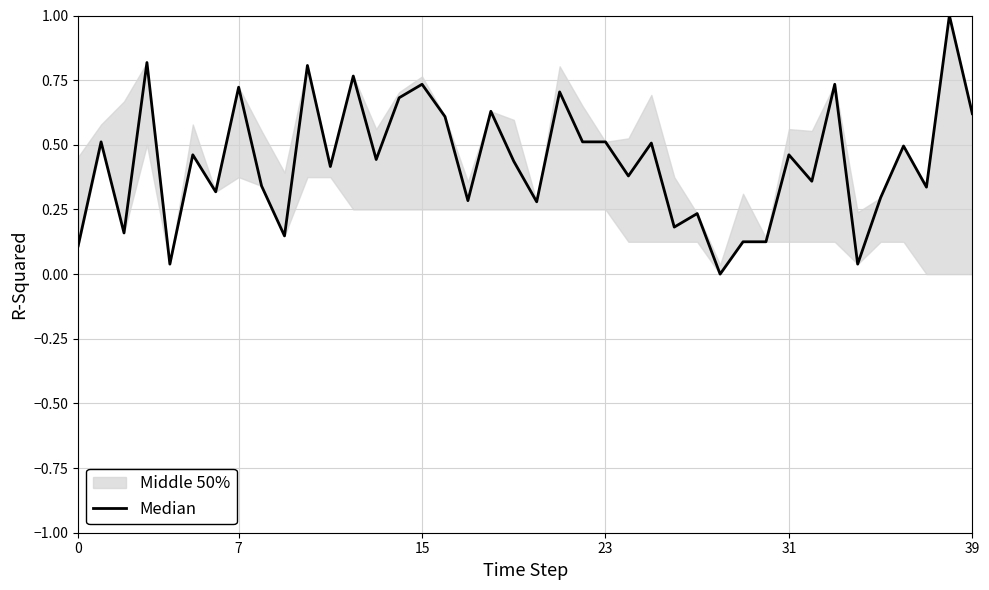

At which label is the value closest to 0?

28